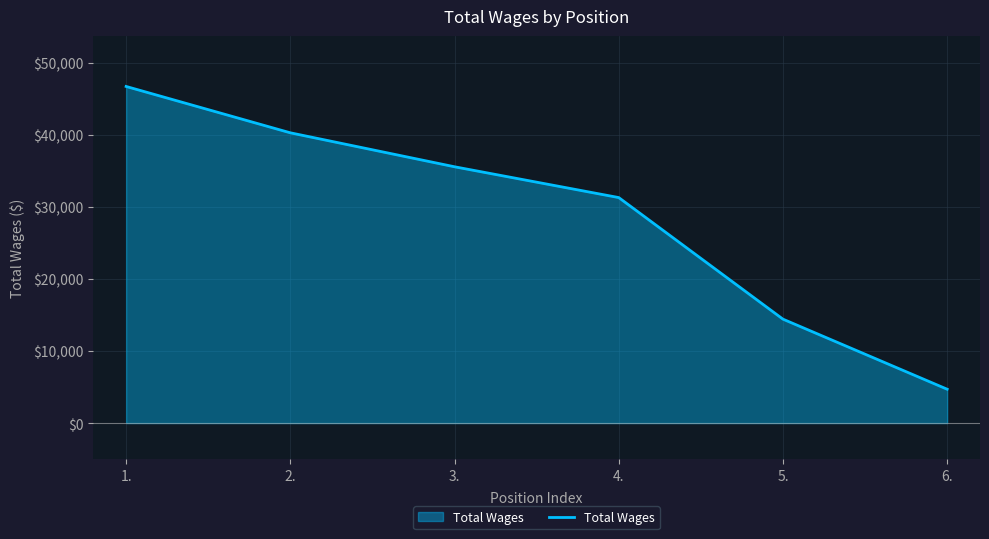

How many values are between 14435 and 40316?

4